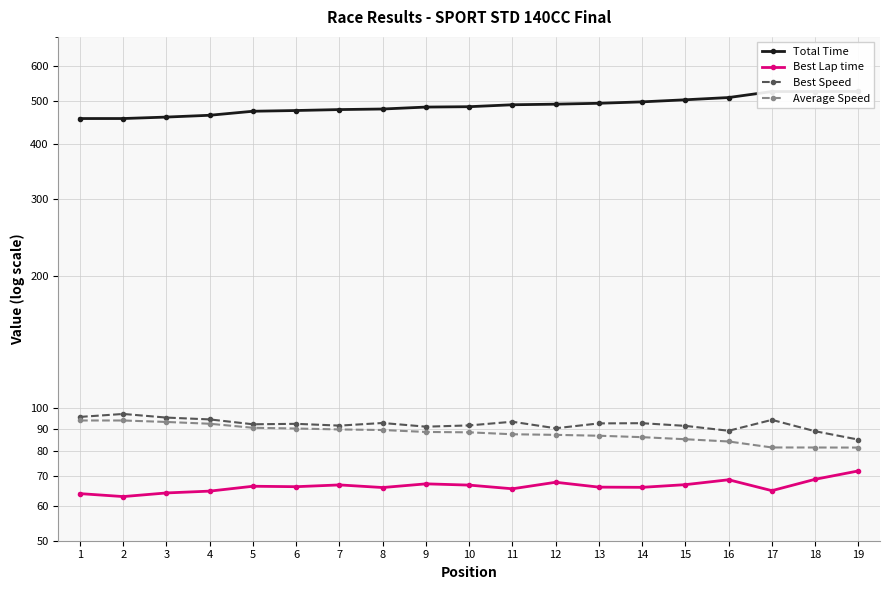

True or false: Best Lap time has more than 0 points higher than both neighbors.

True